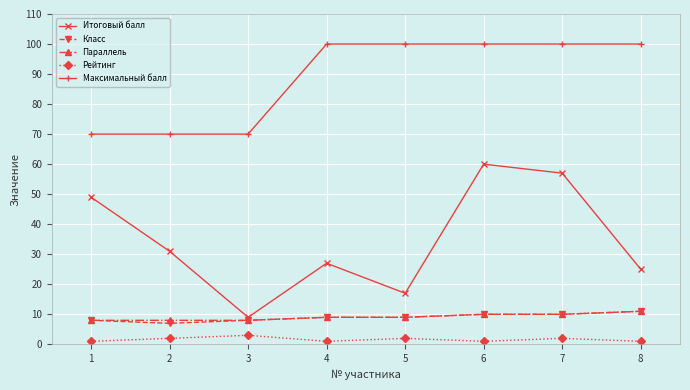

Which category has the highest value in the Рейтинг series?

3